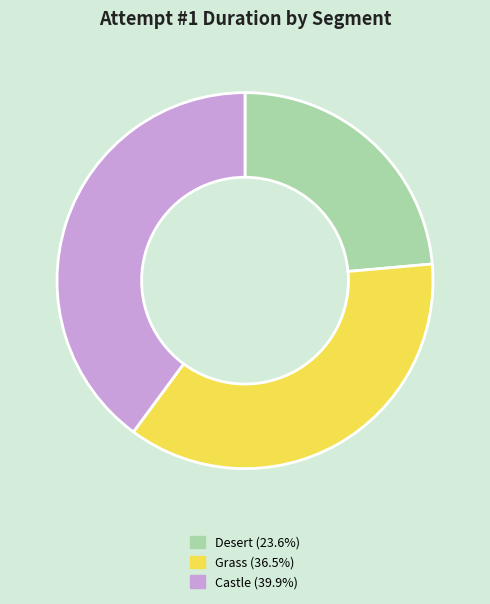

Which category has the biggest portion of the pie?

Castle